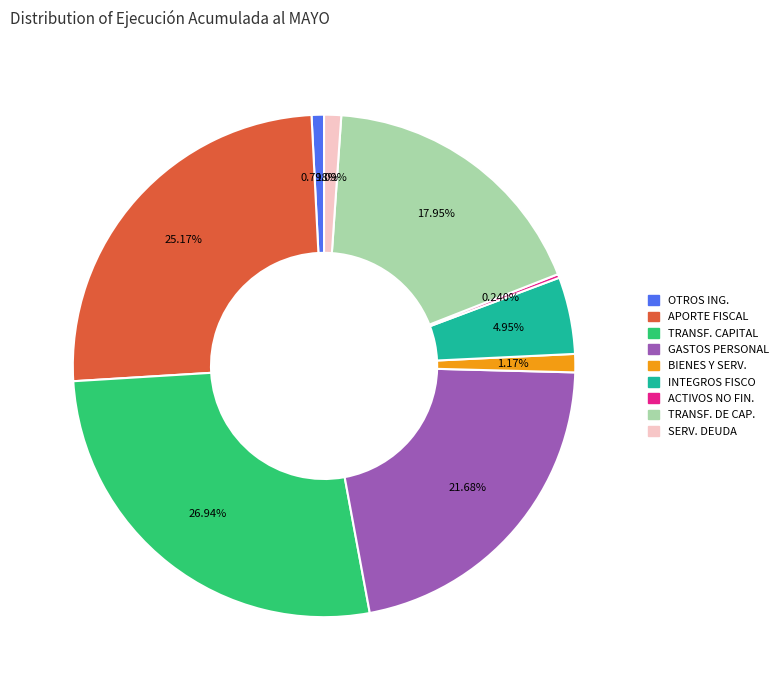

Is there any slice that represents more than half of the pie?

No